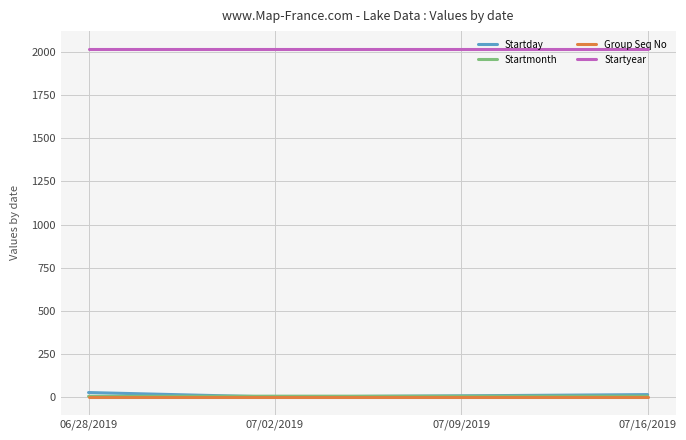

What is the difference between the highest and lowest values at 07/02/2019?

2018